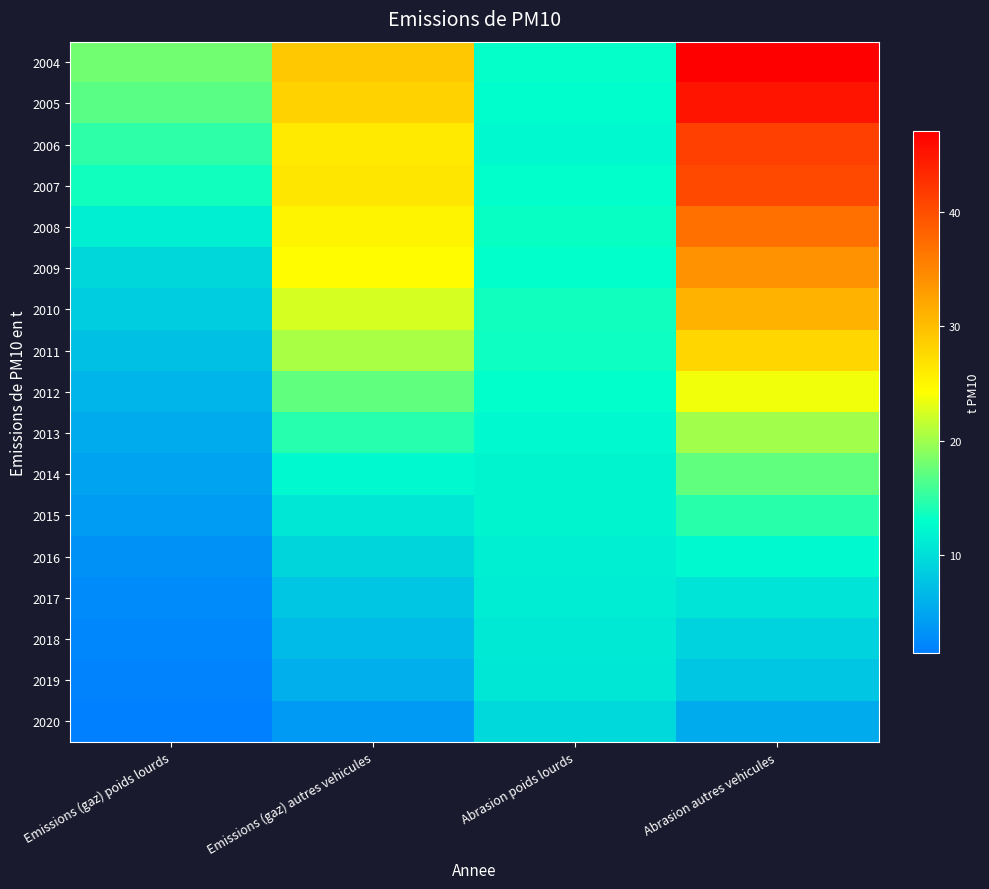

At which category is the sum across all series the highest?

Abrasion autres vehicules